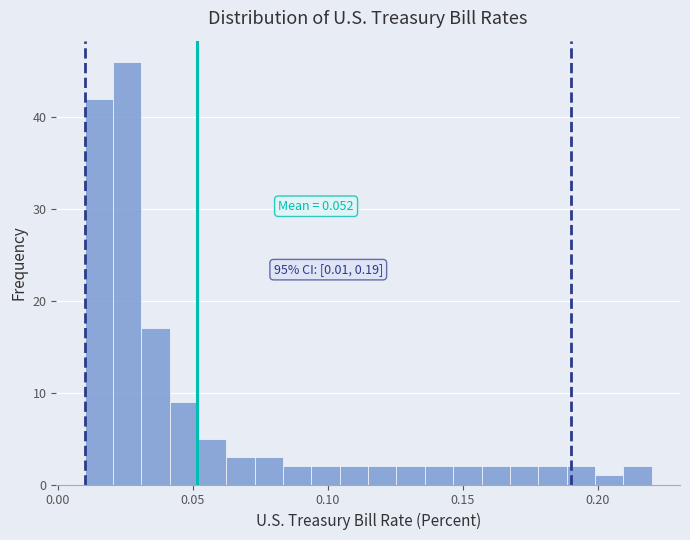

Read against the x-axis, roughly where is the centre of the tallest bar?

0.025